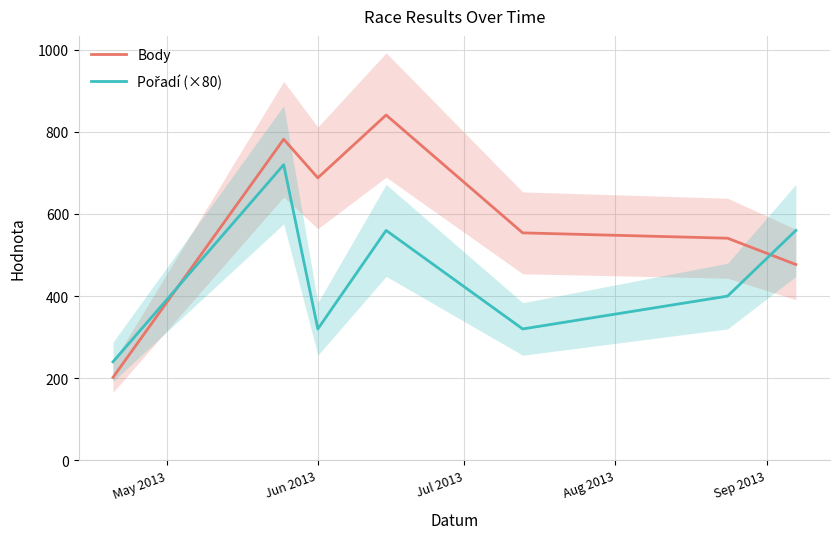

Where is the first local maximum for Body?

Jun 2013